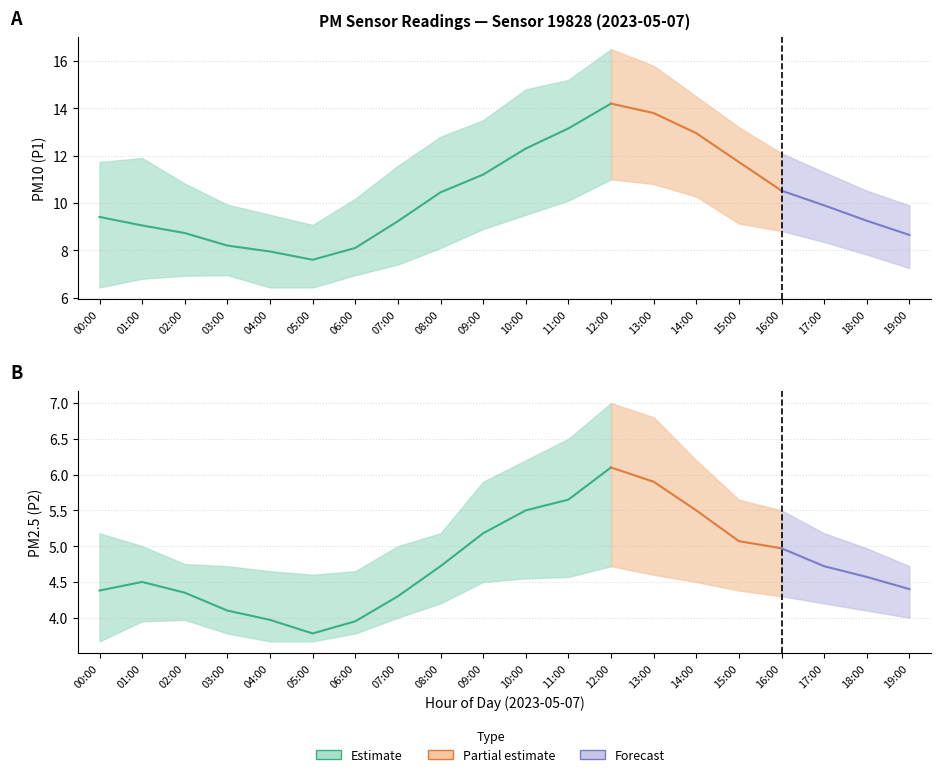

What is the difference between the P2 values at 06:00 and 05:00?

0.2